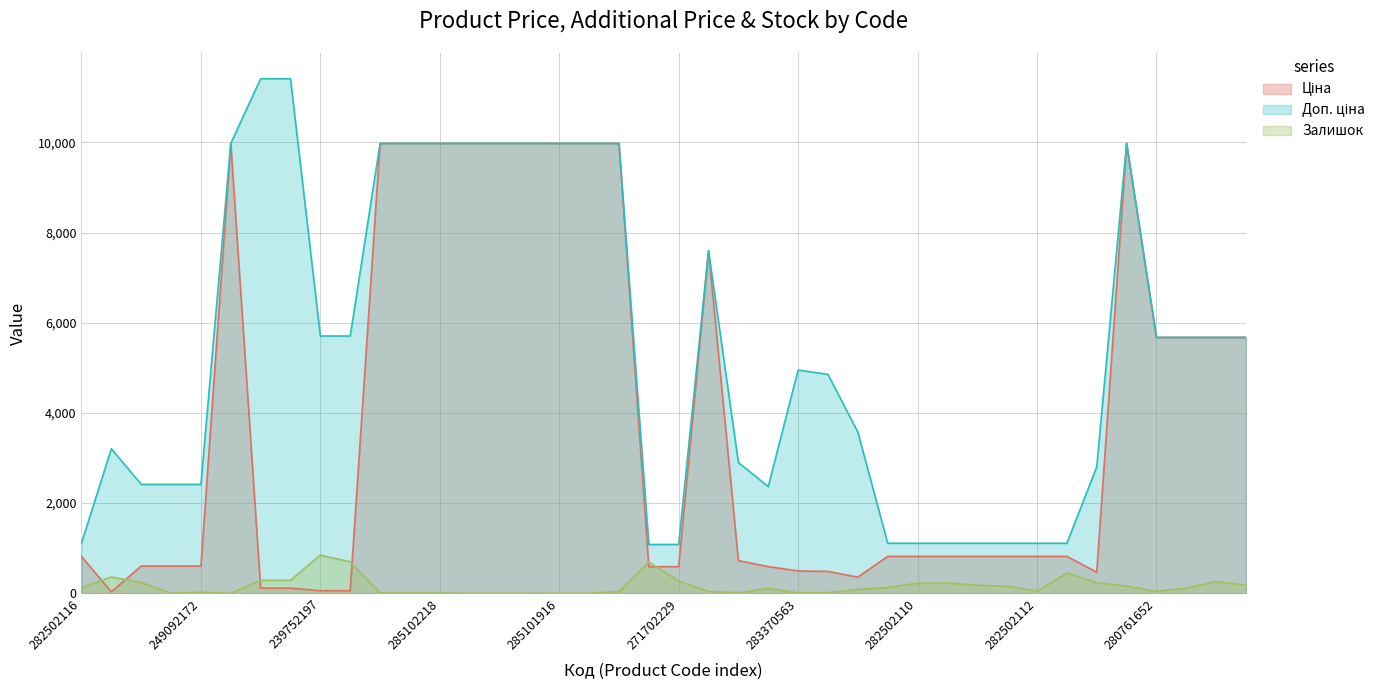

What are all the series names shown in the legend?

Ціна, Доп. ціна, Залишок